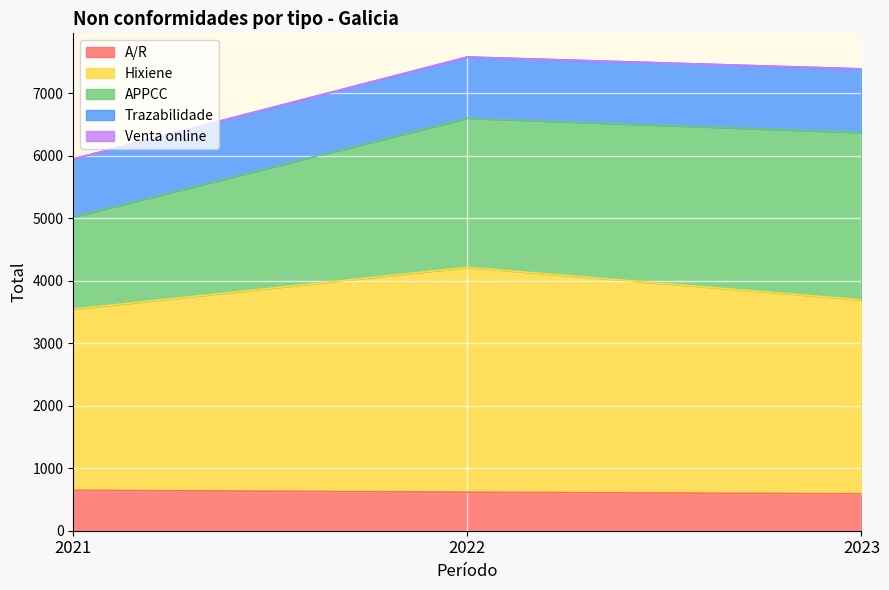

How many data points in Trazabilidade are less than 978?

1